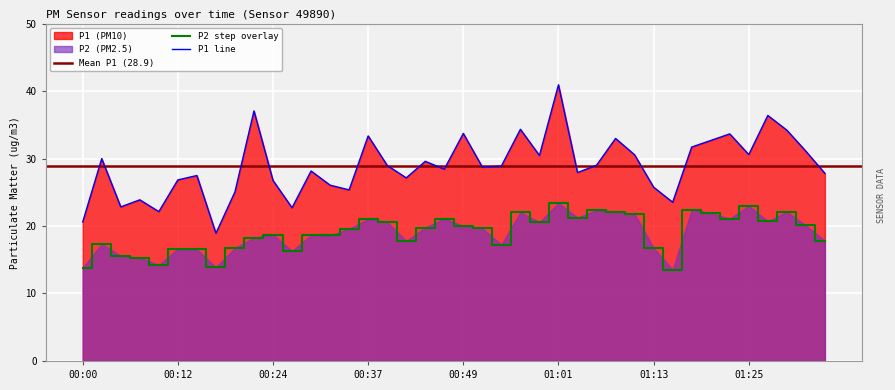

Which label corresponds to the largest value in the chart?

01:01